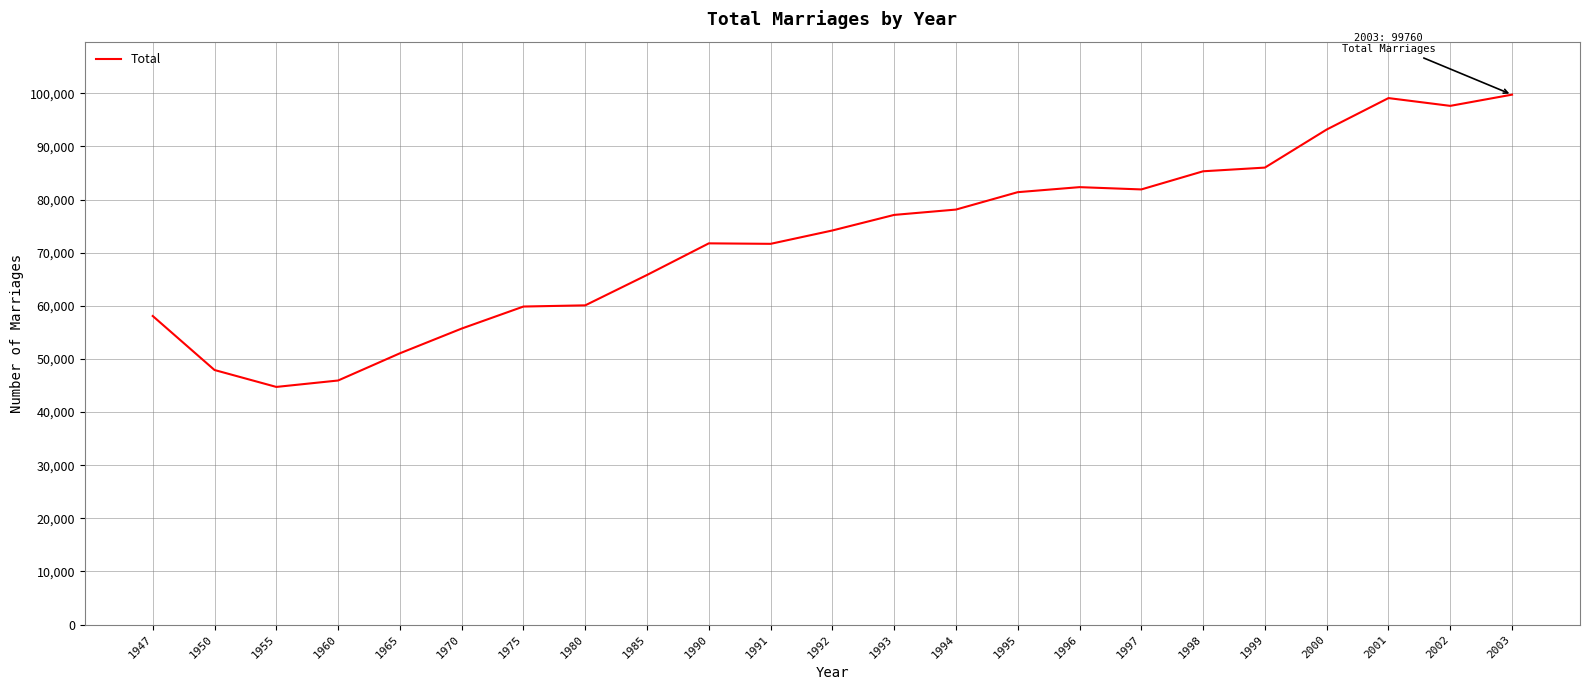

What is the approximate value at 1993, to the nearest 100?

77100